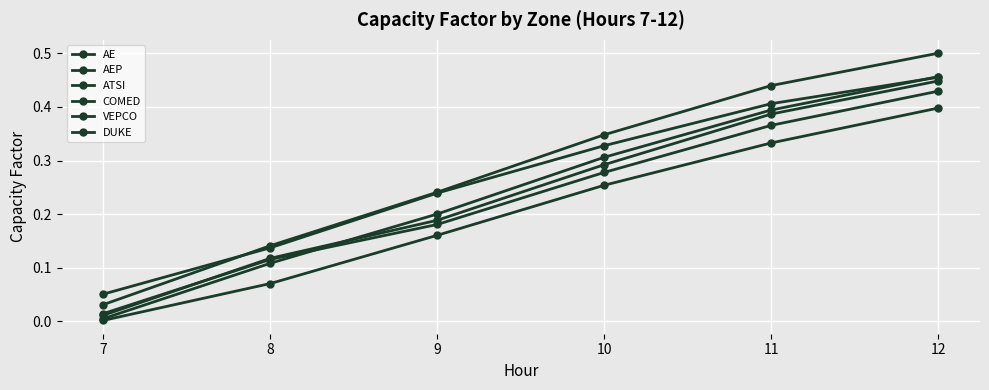

How many lines are shown in the chart?

6